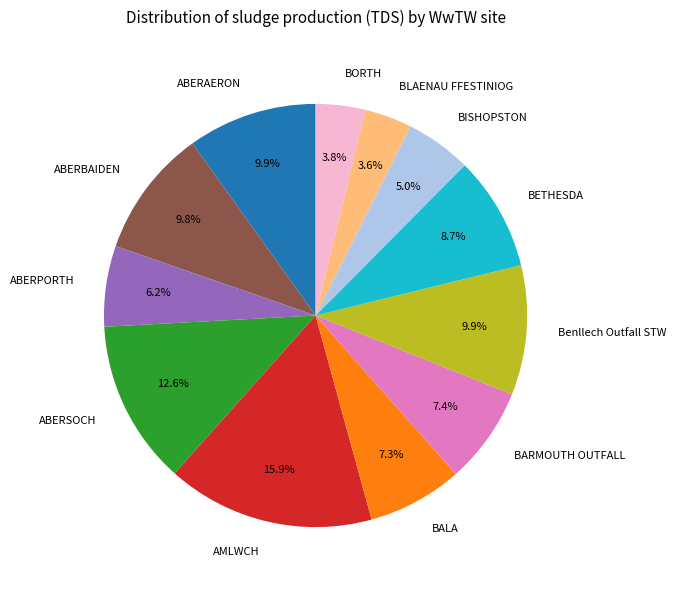

To the nearest percent, what percentage of the pie is ABERSOCH?

13%